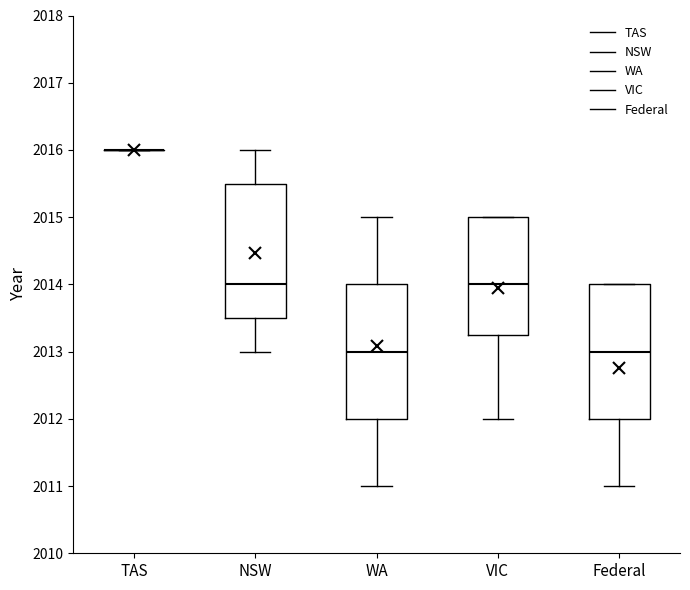

Reading left to right, transcribe this box plot: for each box, give where its median line is, the range the box spans, and where its two whiskers end, as read against the y-axis. The values are not printed on the chart, so give them approximately, as read against the axis.

TAS: box collapsed to a line at 2016.0, whiskers 2016.0 to 2016.0
NSW: median 2014.0, box 2013.5 to 2015.5, whiskers 2013.0 to 2016.0
WA: median 2013.0, box 2012.0 to 2014.0, whiskers 2011.0 to 2015.0
VIC: median 2014.0, box 2013.3 to 2015.0, whiskers 2012.0 to 2015.0
Federal: median 2013.0, box 2012.0 to 2014.0, whiskers 2011.0 to 2014.0